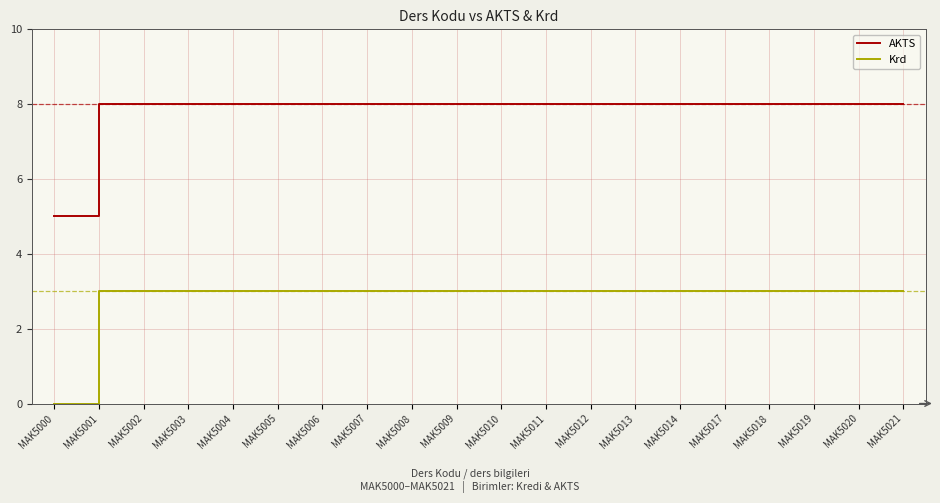

What is the difference between the highest and lowest values at MAK5014?

5